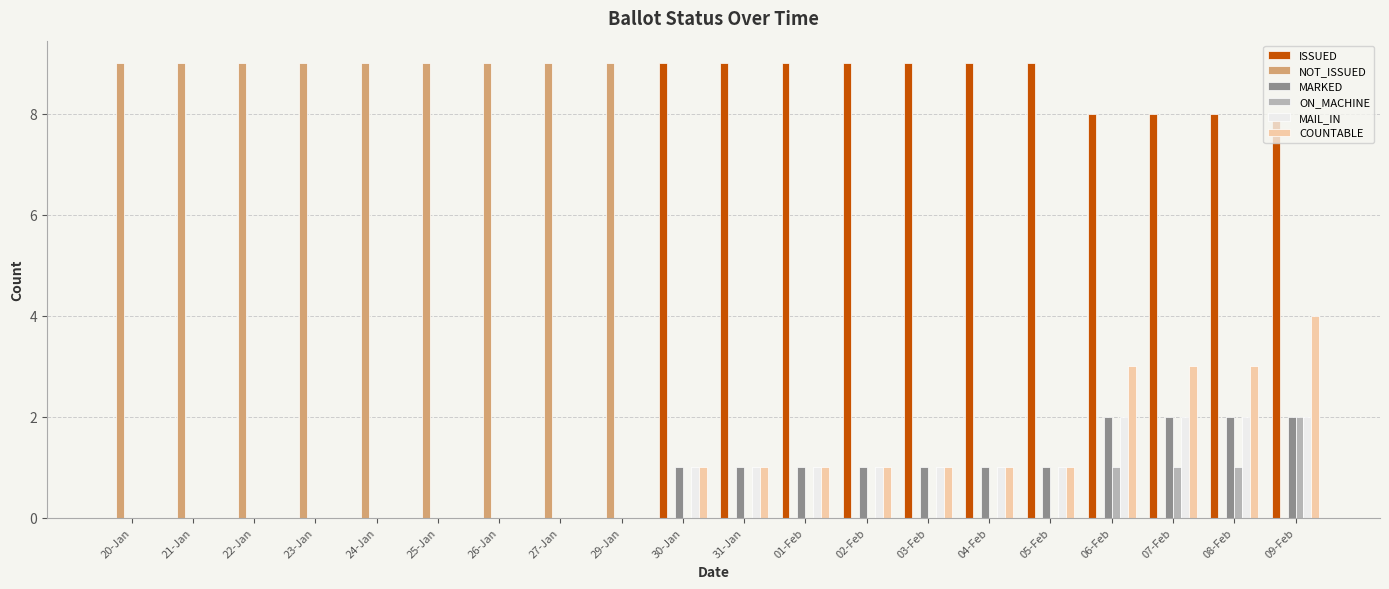

What is the maximum value shown in the chart?

9